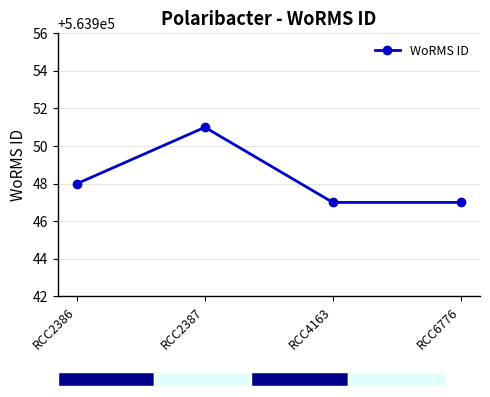

List the labels in order of value, smallest first.

RCC4163, RCC6776, RCC2386, RCC2387